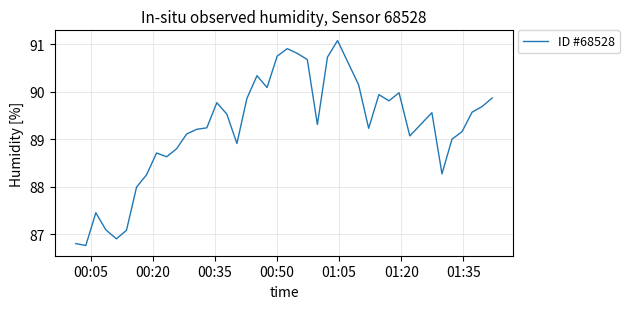

What is the maximum value shown in the chart?

91.1